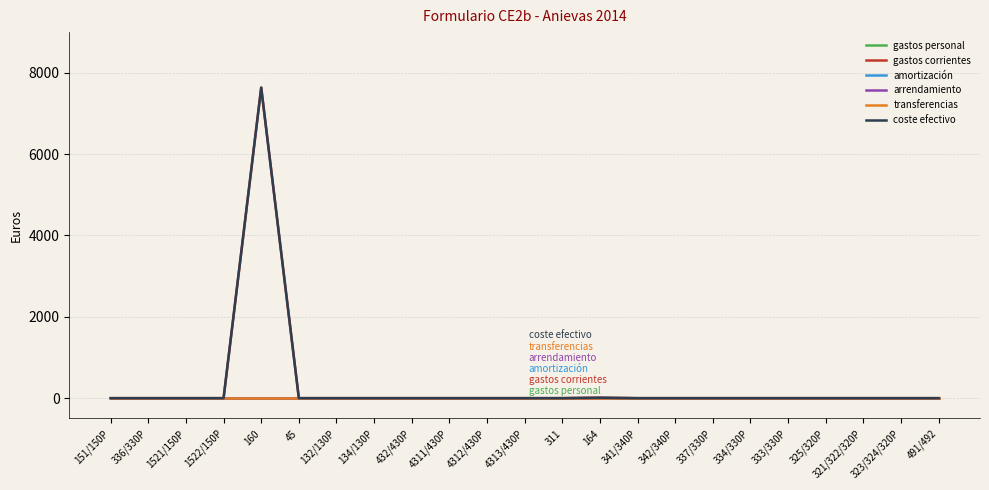

True or false: transferencias and gastos corrientes cross at least once.

False